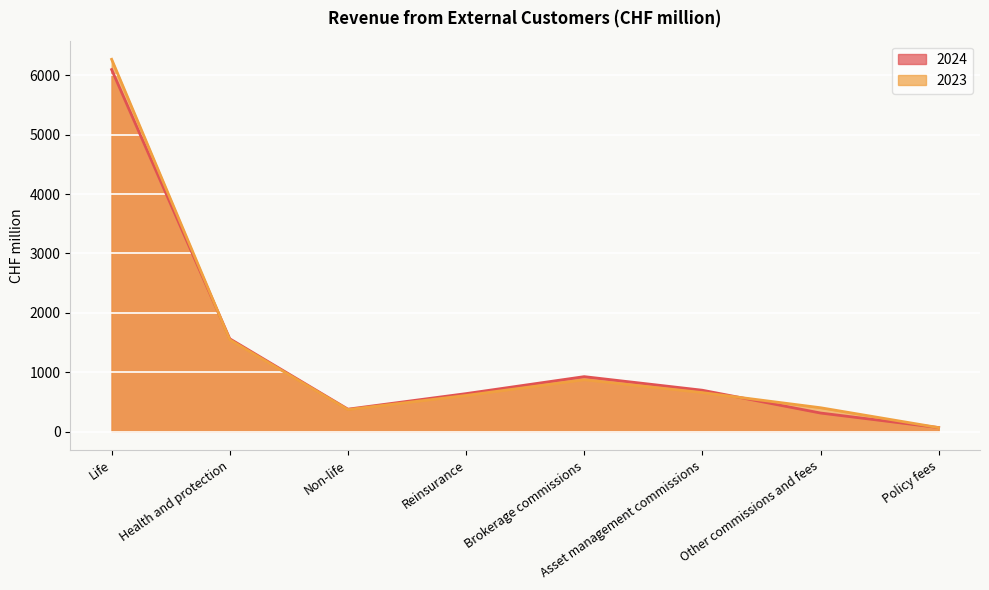

How many times do 2023 and 2024 cross each other?

3